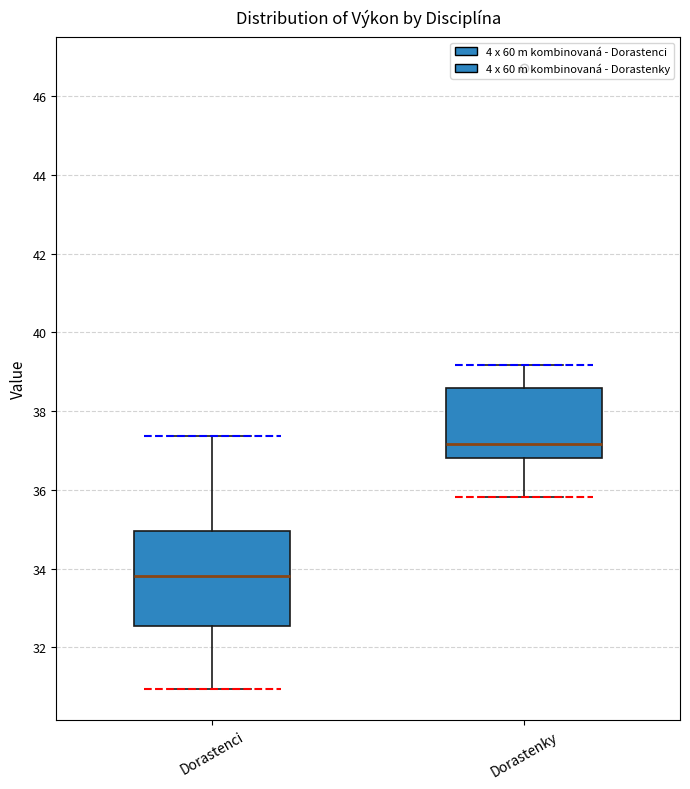

Which box has the lowest median line?

Dorastenci